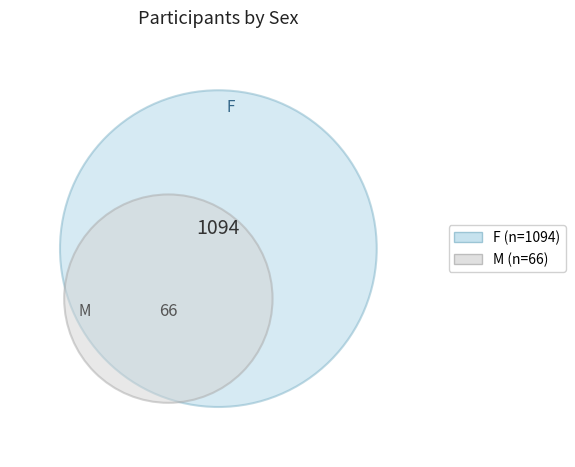

Which slice is the smallest?

M